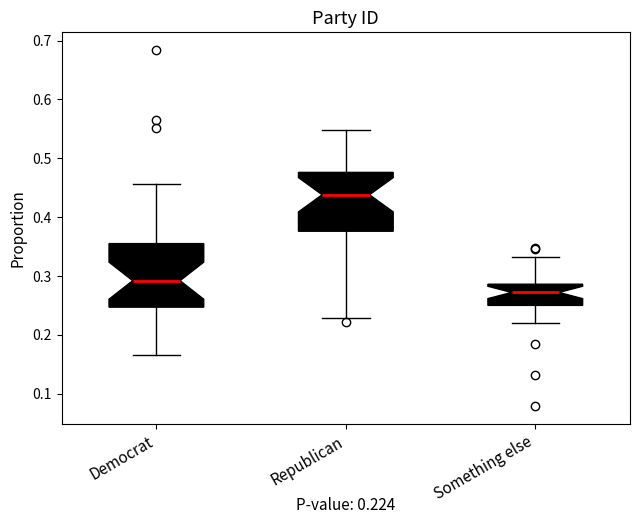

Which box has the lowest median line?

Something else